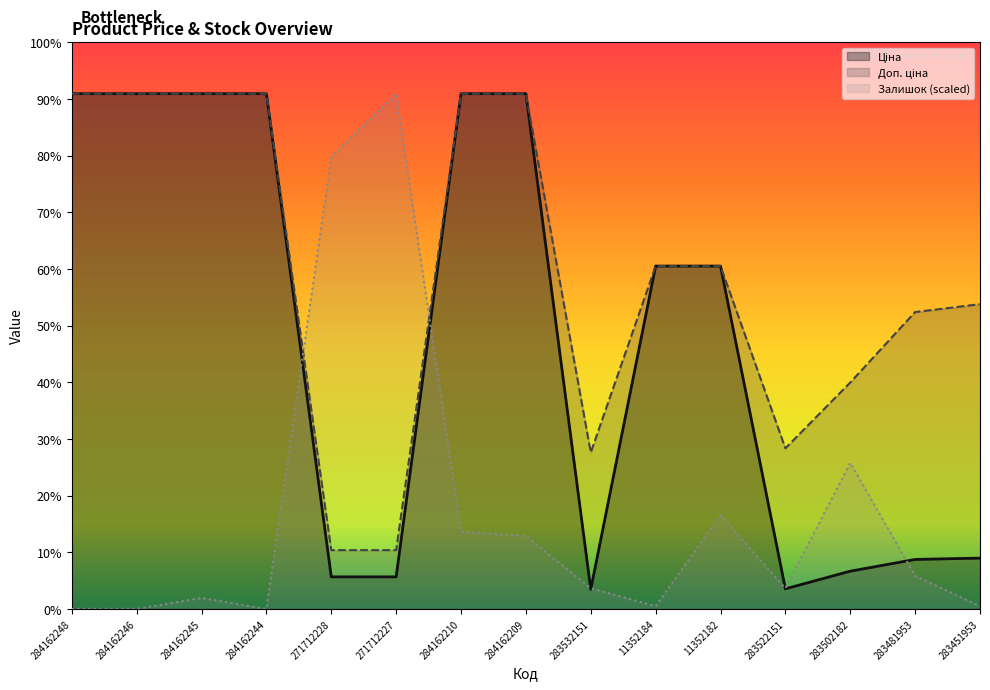

What are all the series names shown in the legend?

Ціна, Доп. ціна, Залишок